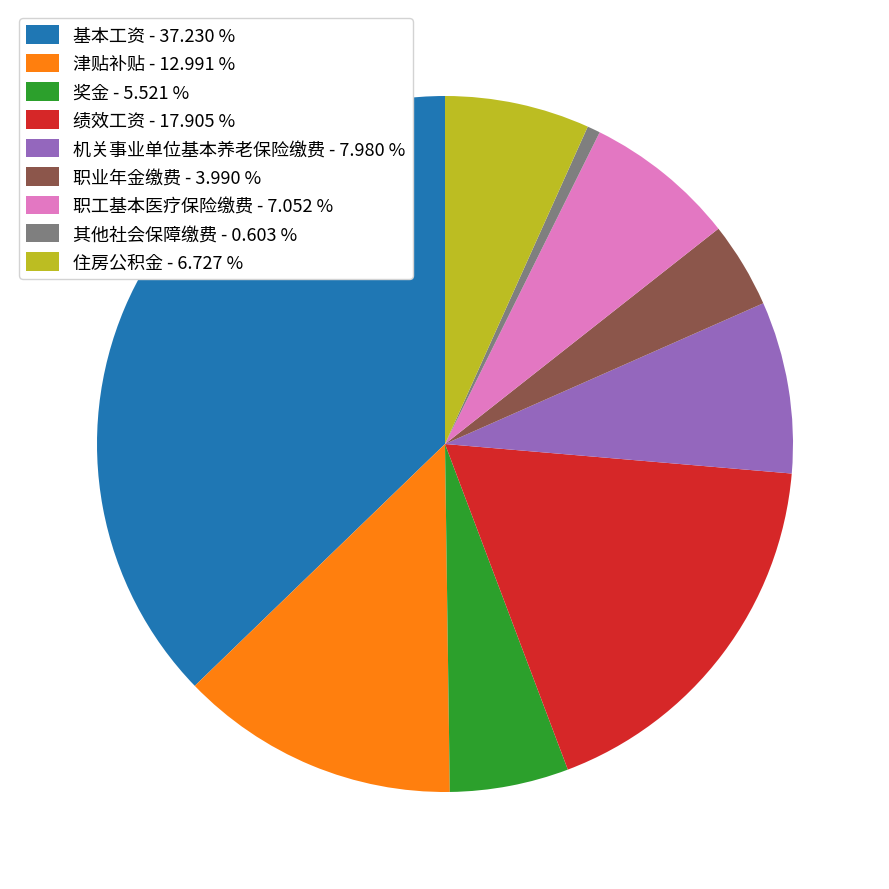

Which has a higher value, 住房公积金 - 6.727 % or 奖金 - 5.521 %?

住房公积金 - 6.727 %